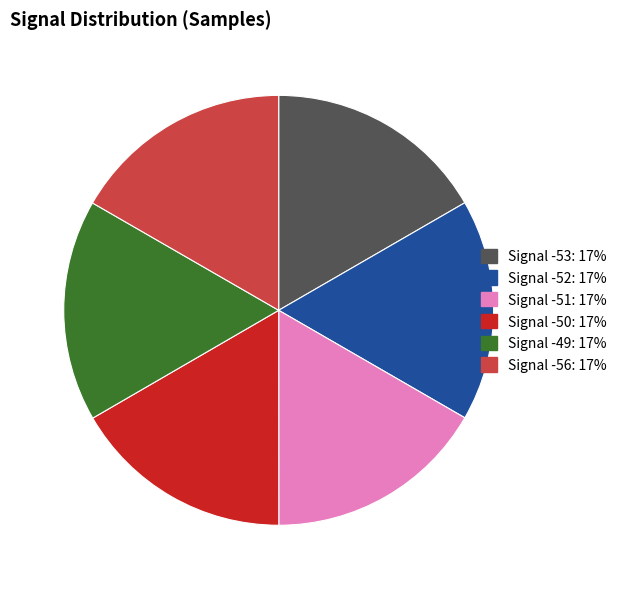

Count the number of slices in the pie.

6